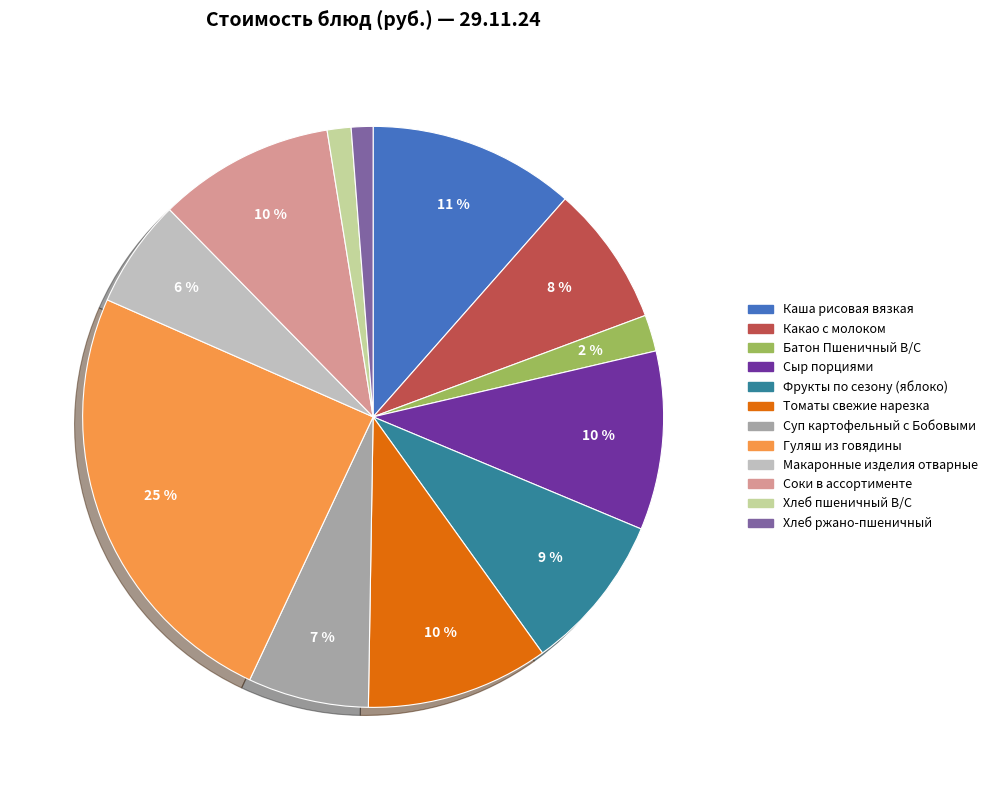

True or false: Хлеб пшеничный В/С accounts for 11% of the total.

False